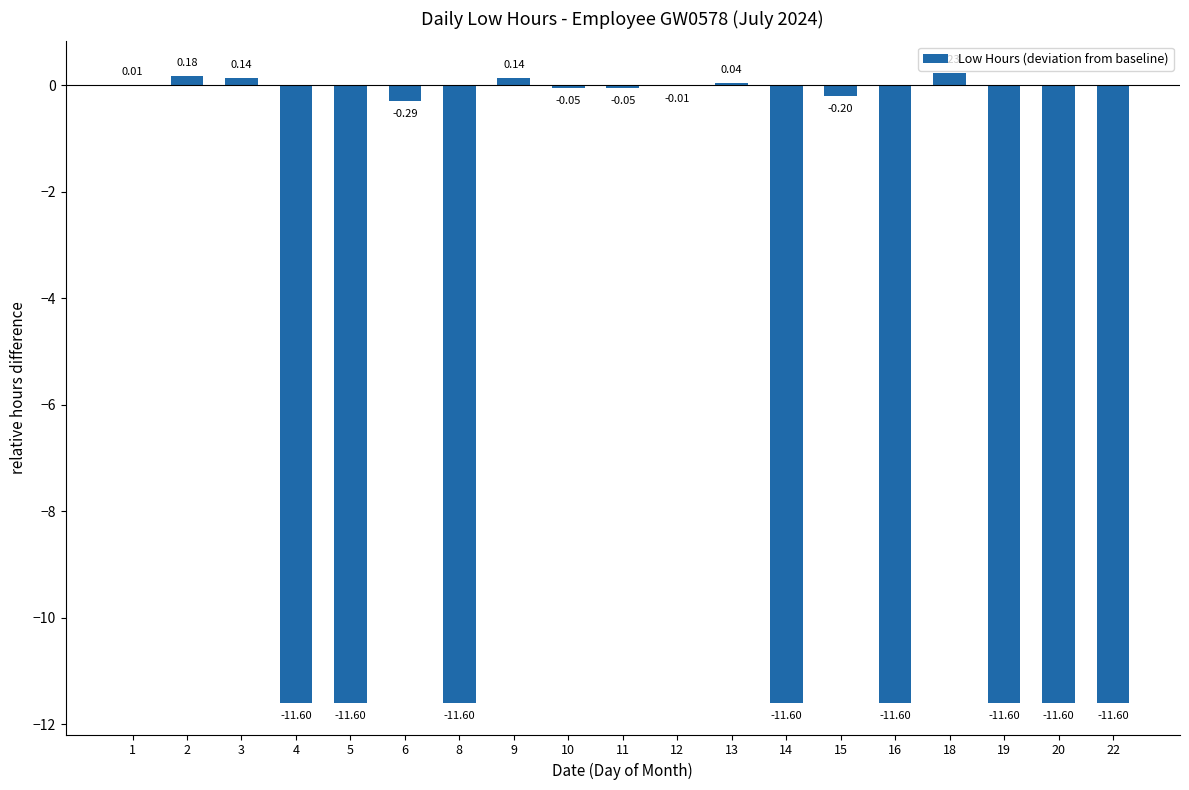

What is the sum of all values?

-92.7